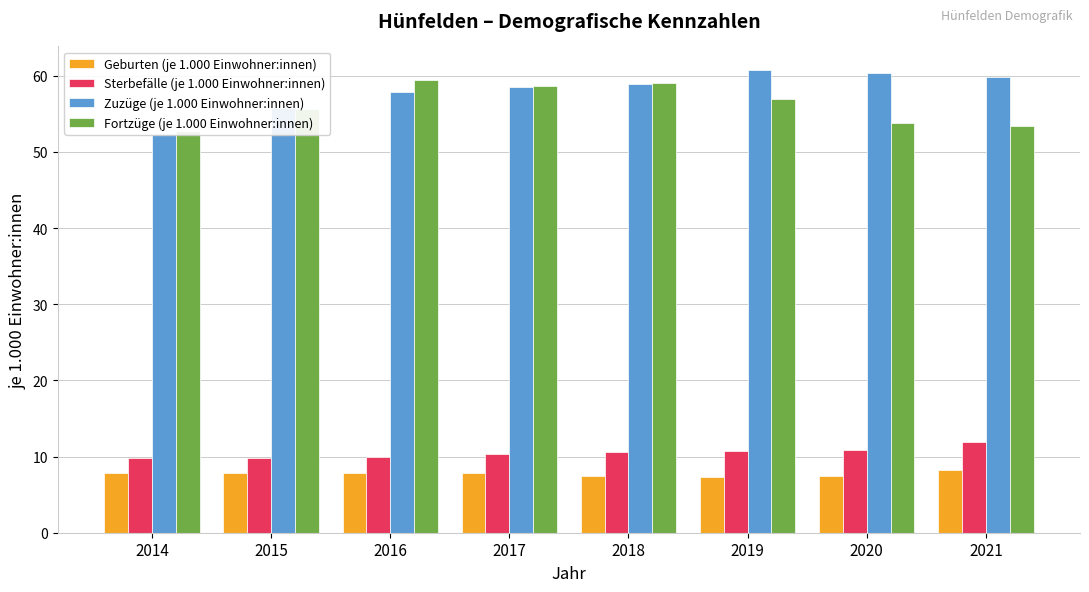

Reading left to right, transcribe all the data shown in this chart.

Geburten (je 1.000 Einwohner:innen): 2014=7.8	2015=7.8	2016=7.9	2017=7.9	2018=7.5	2019=7.3	2020=7.5	2021=8.2
Sterbefälle (je 1.000 Einwohner:innen): 2014=9.8	2015=9.8	2016=10.0	2017=10.3	2018=10.6	2019=10.7	2020=10.9	2021=11.9
Zuzüge (je 1.000 Einwohner:innen): 2014=52.4	2015=55.7	2016=57.9	2017=58.5	2018=58.9	2019=60.8	2020=60.4	2021=59.8
Fortzüge (je 1.000 Einwohner:innen): 2014=52.8	2015=55.6	2016=59.4	2017=58.6	2018=59.1	2019=57.0	2020=53.8	2021=53.4